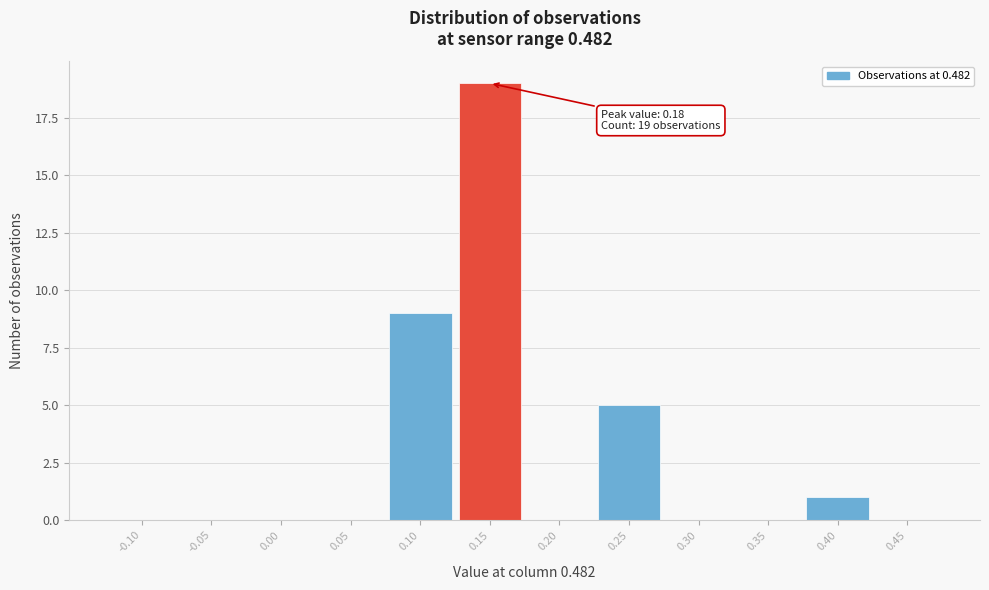

Reading left to right, transcribe all the data shown in this chart.

-0.10=0	-0.05=0	0.00=0	0.05=0	0.10=9	0.15=19	0.20=0	0.25=5	0.30=0	0.35=0	0.40=1	0.45=0